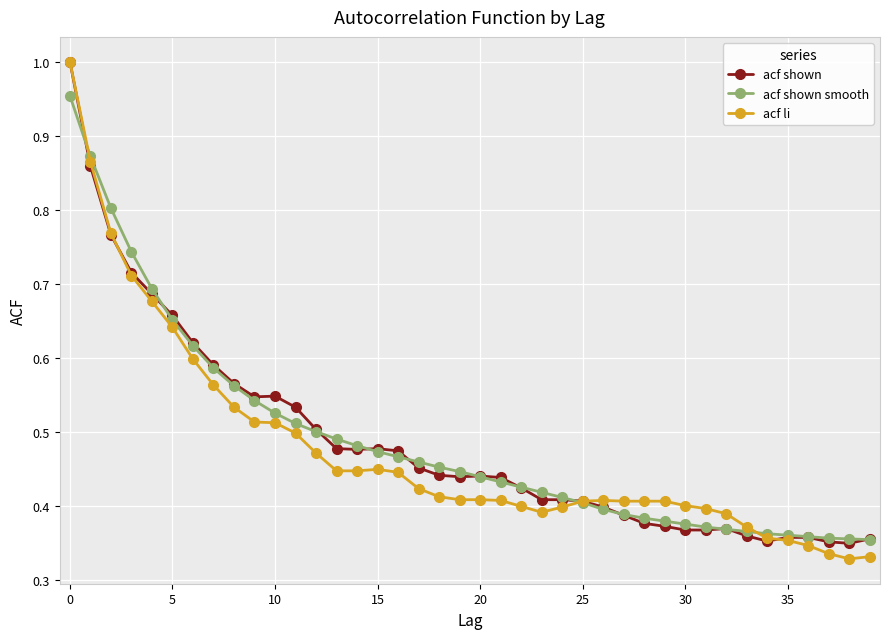

True or false: acf li has more than 0 points higher than both neighbors.

True